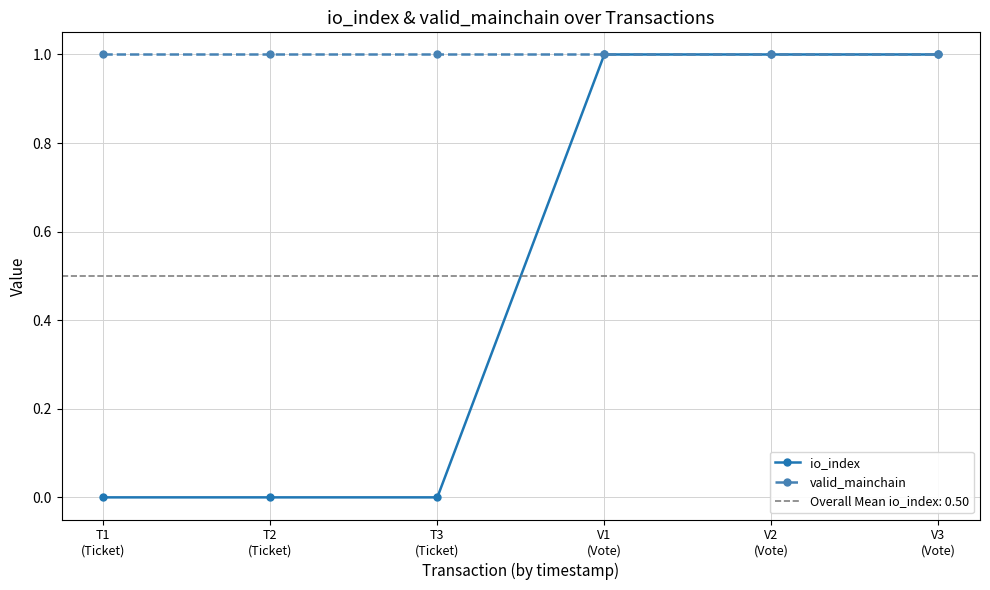

How many lines are shown in the chart?

2